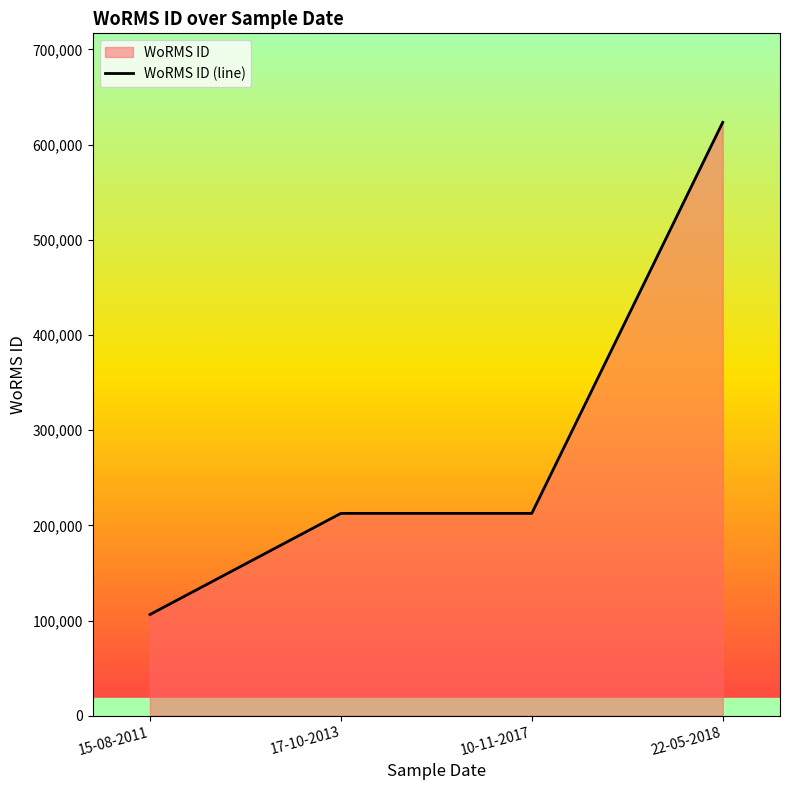

What is the difference between the maximum and minimum values?

517162